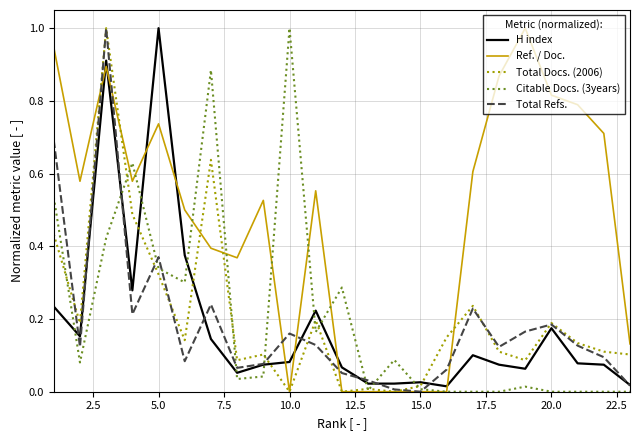

Which series has the largest total across all categories?

Ref. / Doc.